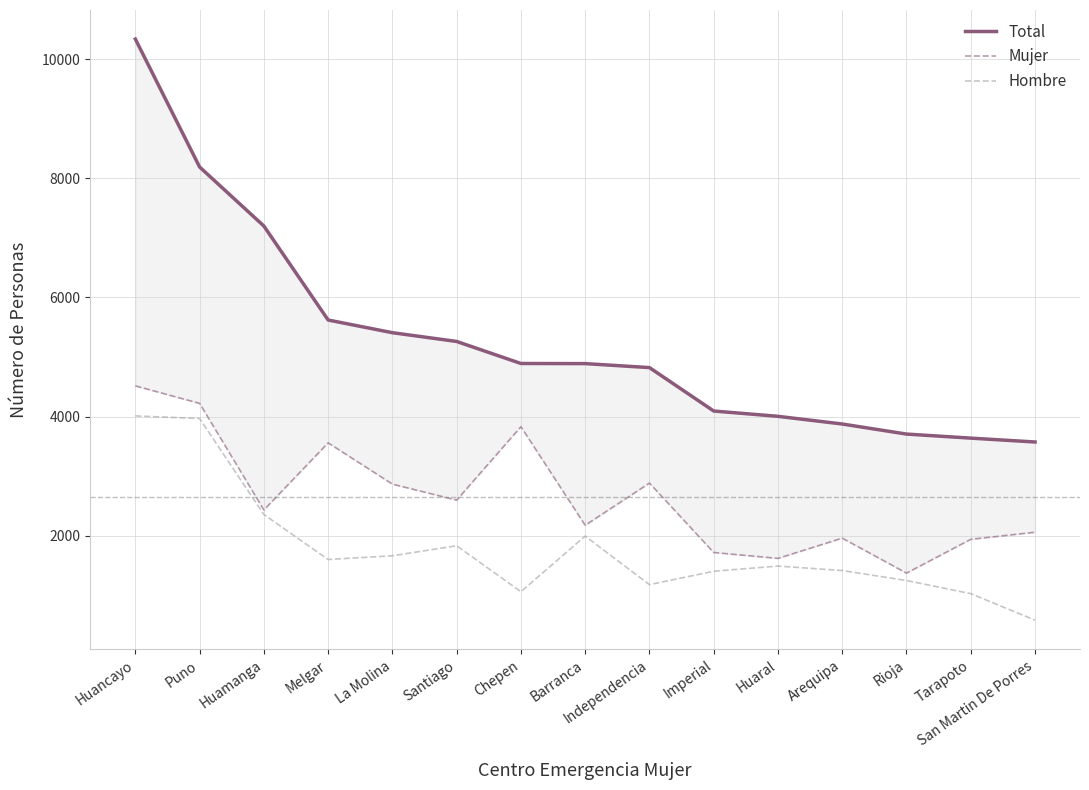

What is the minimum value shown in the chart?

583